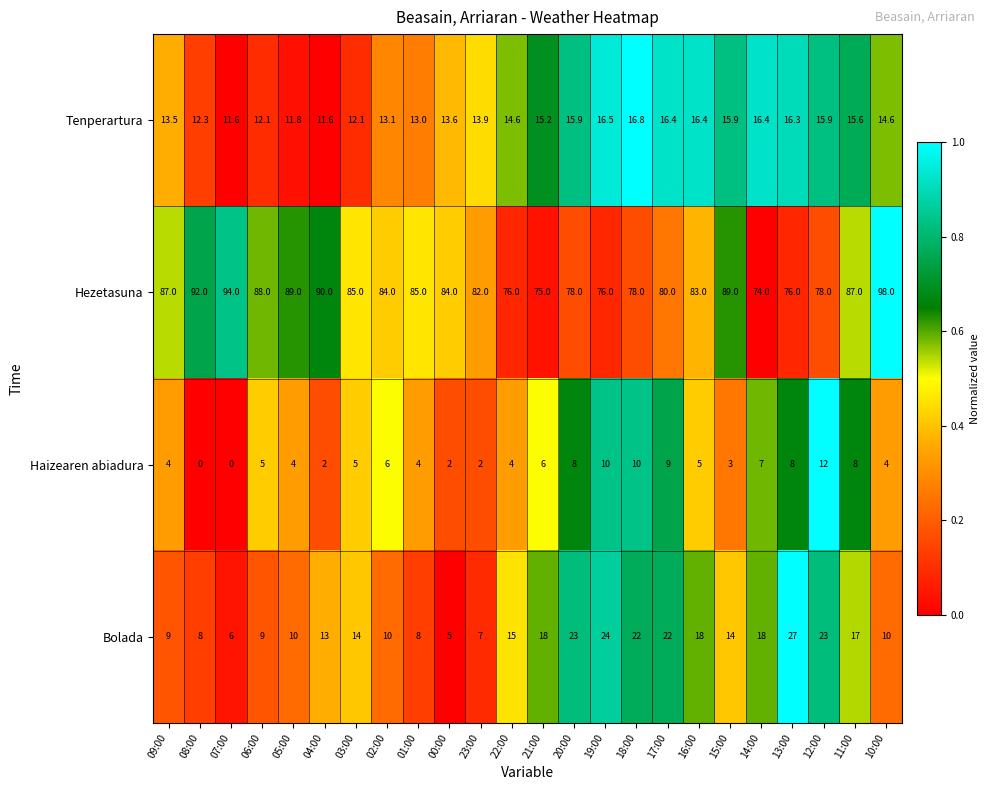

Which label corresponds to the largest value in the chart?

10:00